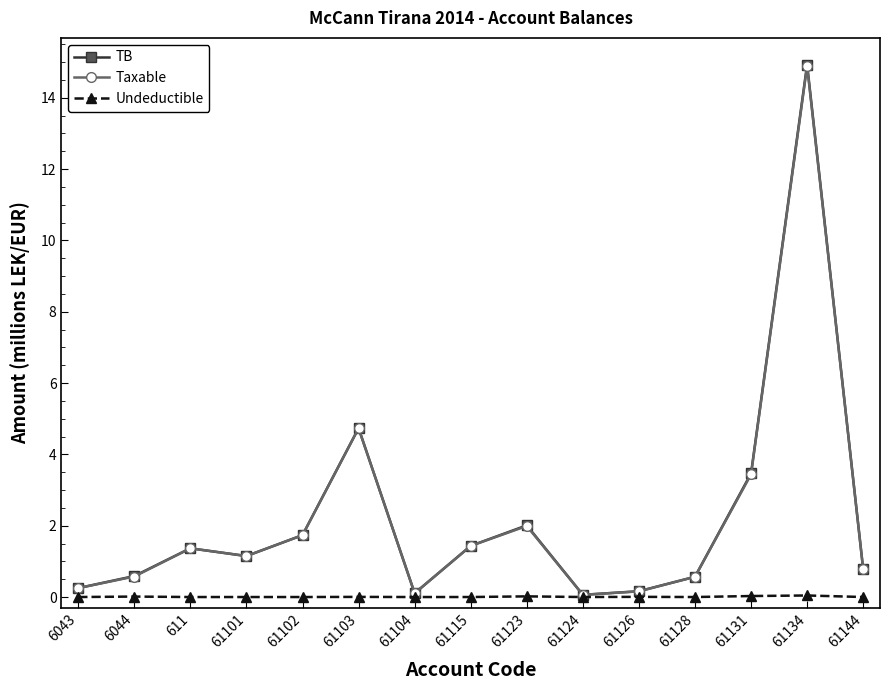

What is the spread (max minus min) of values at 61134?

14.9